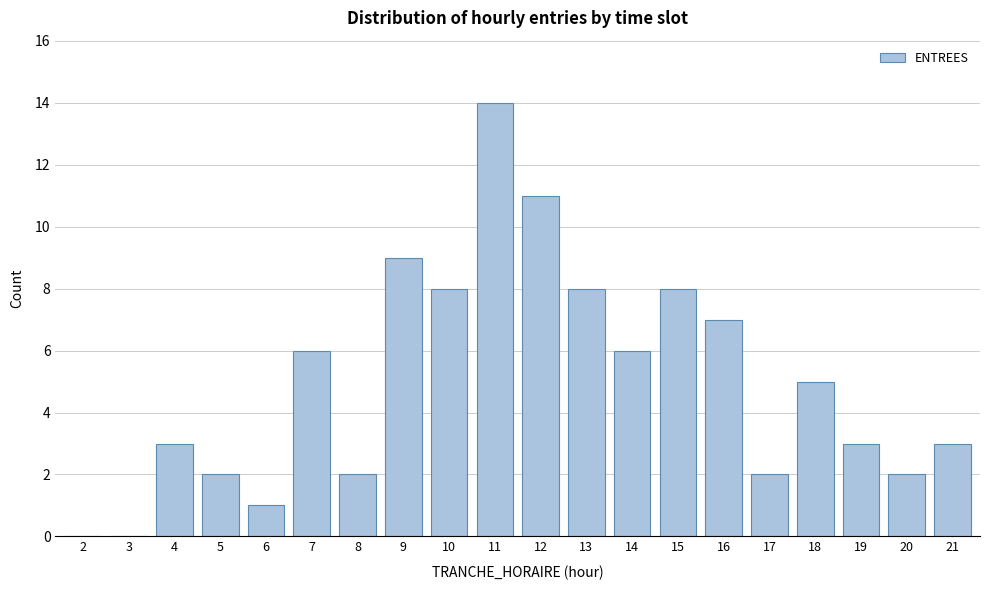

Reading right to left, list all the values displayed in this chart.

21=3	20=2	19=3	18=5	17=2	16=7	15=8	14=6	13=8	12=11	11=14	10=8	9=9	8=2	7=6	6=1	5=2	4=3	3=0	2=0